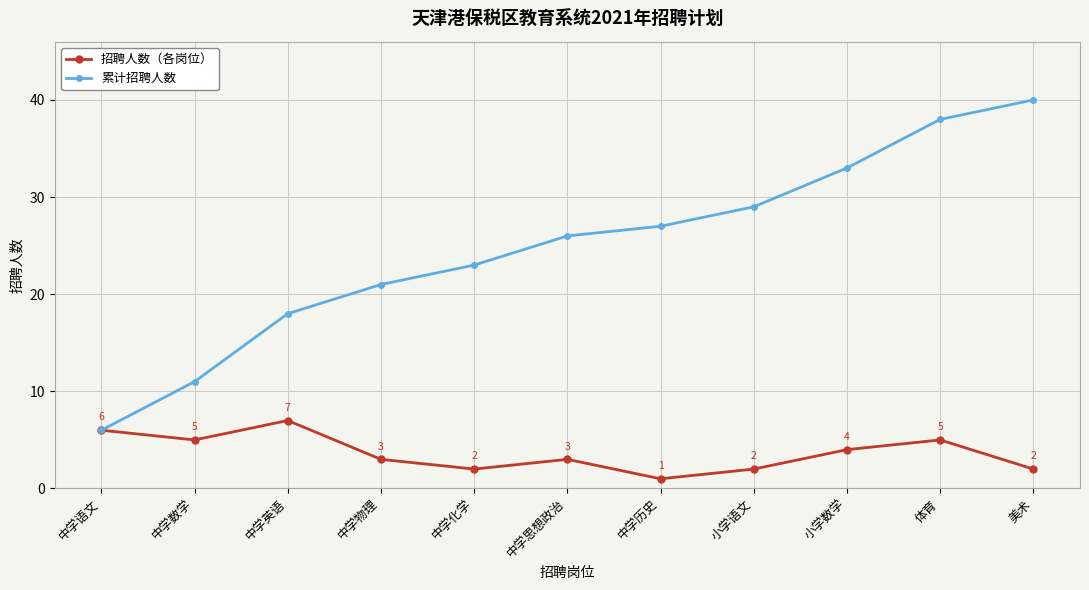

Does the chart have visible grid lines?

Yes